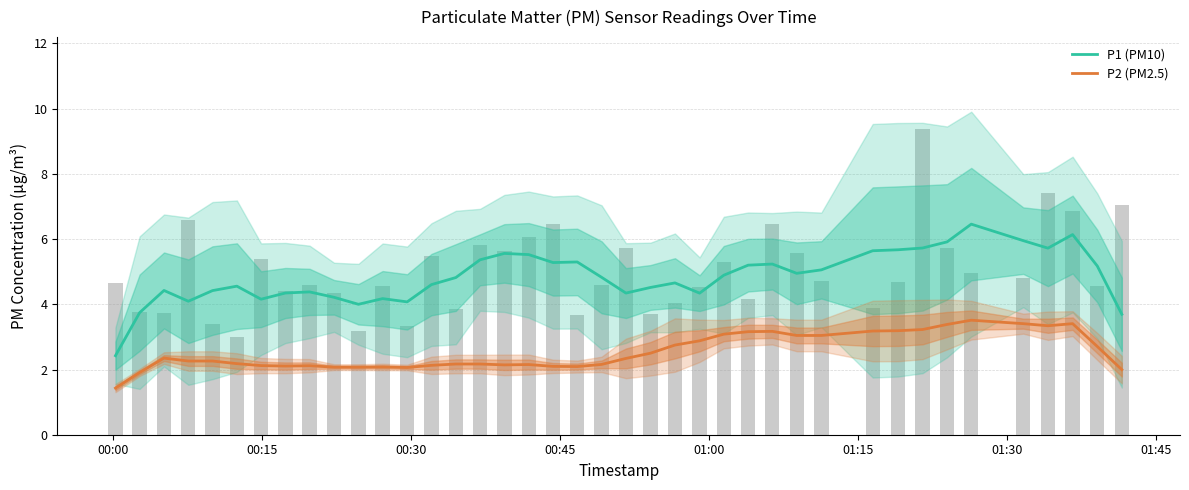

Which series has the largest total across all categories?

P1 (PM10)